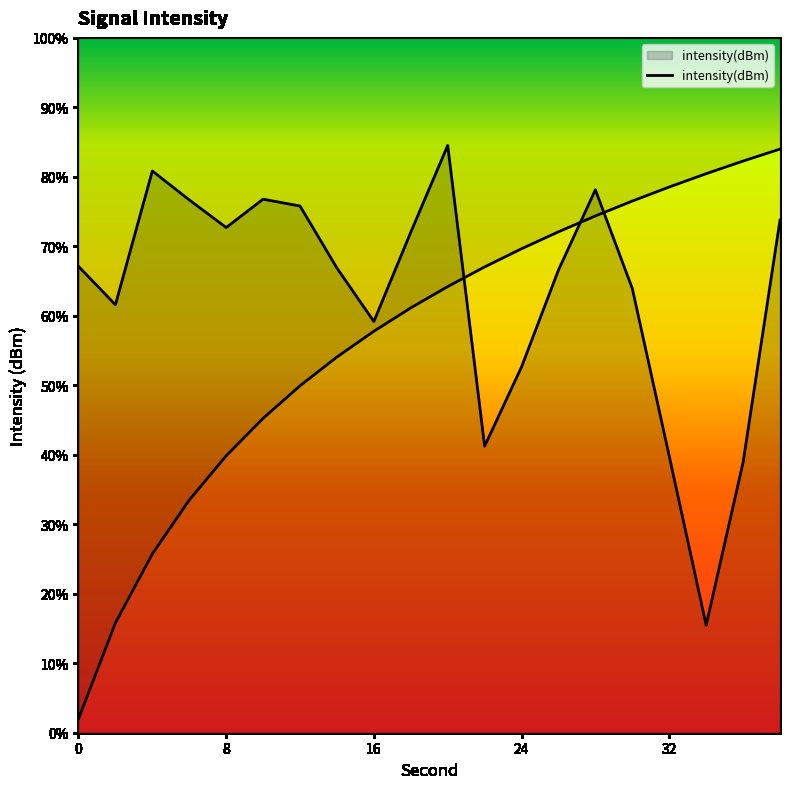

At which category does the data reach its first local peak?

4